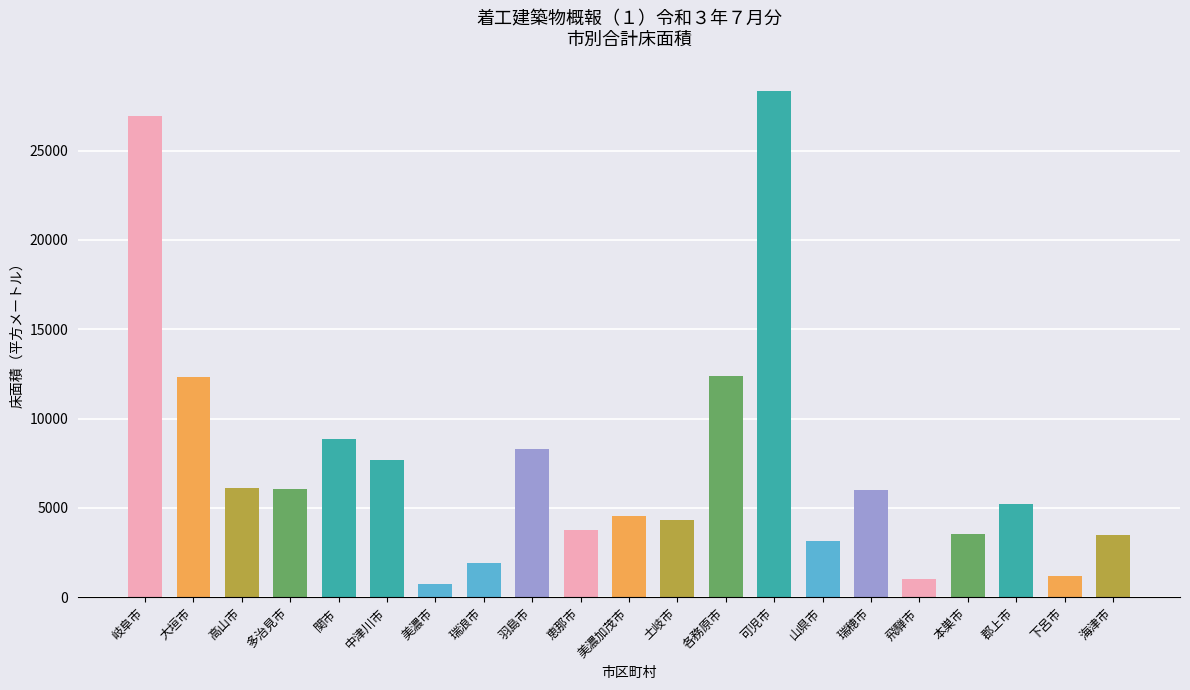

What is the change in value from 大垣市 to 関市?

-3480